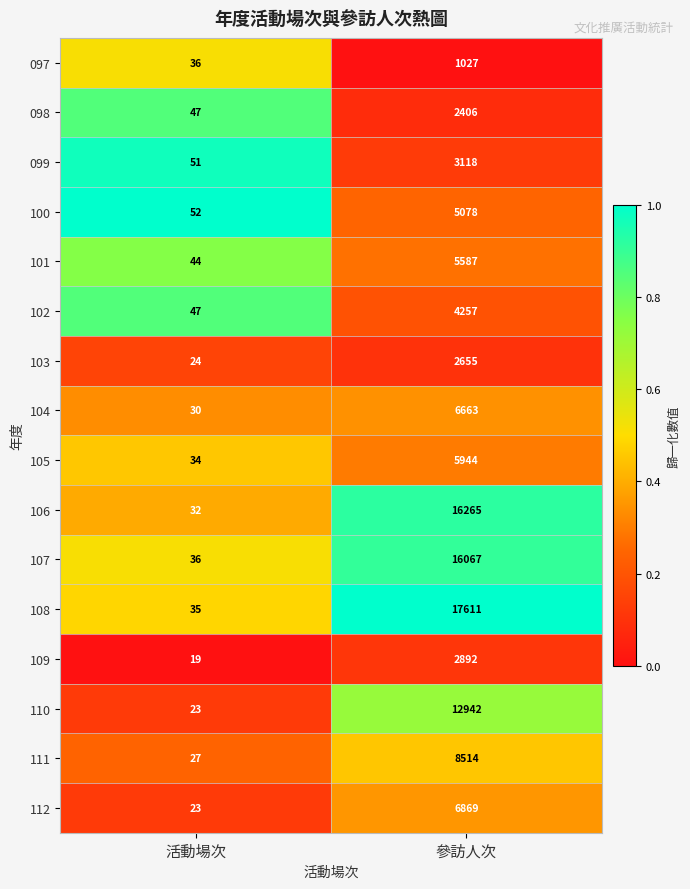

The 105 series shows 1913 at 參訪人次. True or false?

False